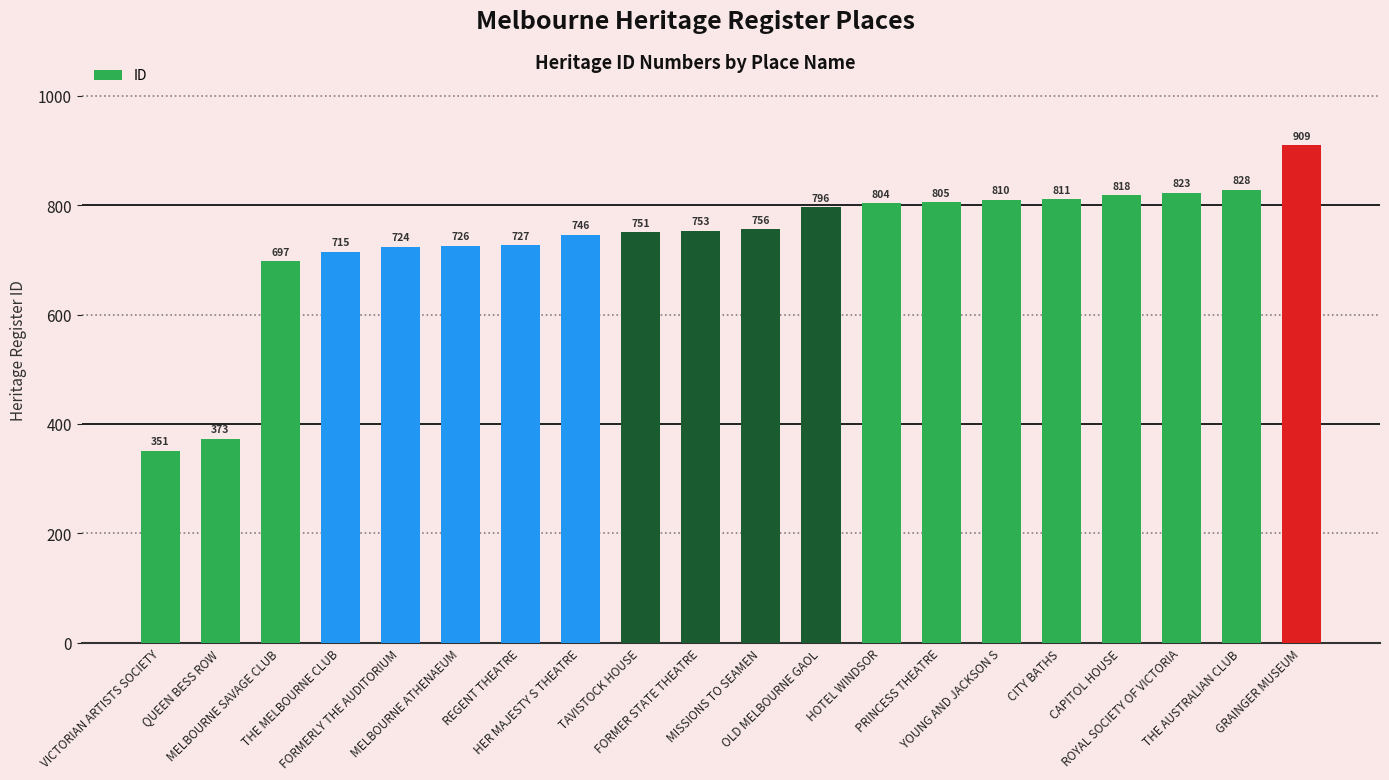

Are the bars horizontal?

No